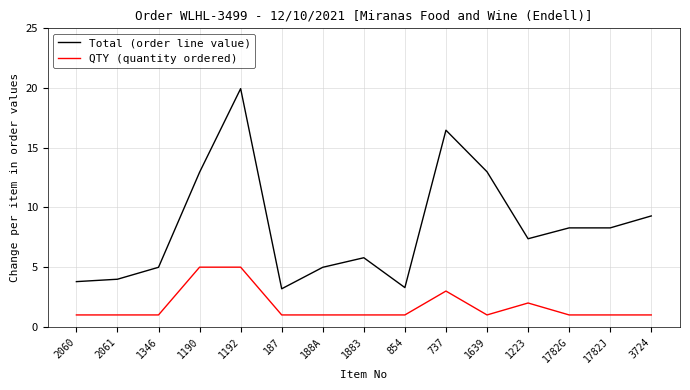

What are all the series names shown in the legend?

Total (order line value), QTY (quantity ordered)